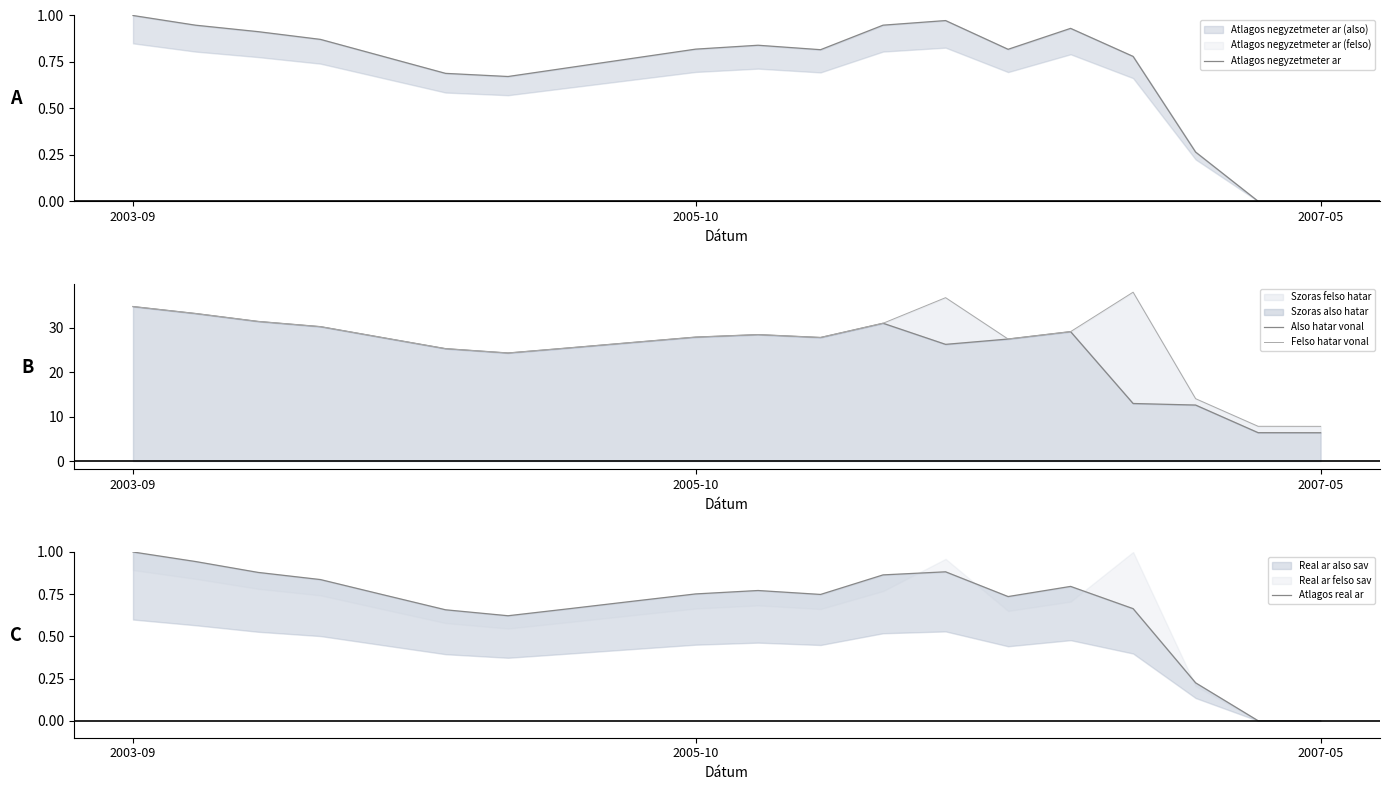

The Felso hatar vonal series shows 6.4 at 11. True or false?

False